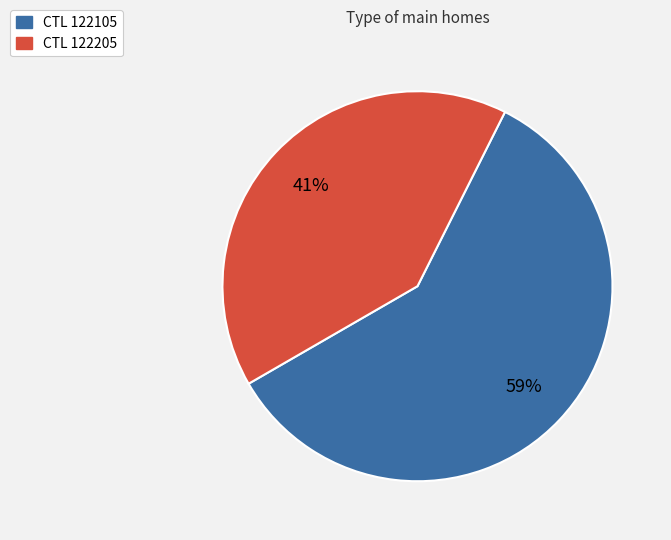

Is there a majority slice in this chart?

Yes